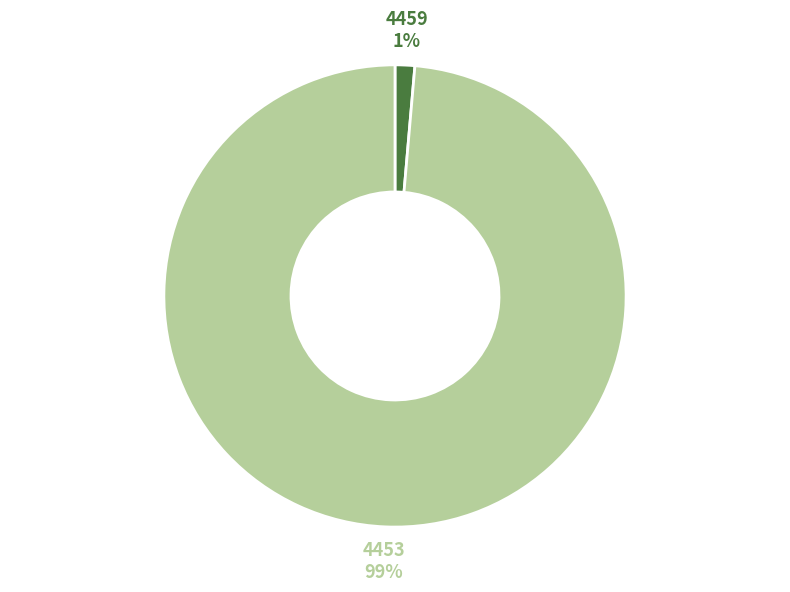

Count the number of slices in the pie.

2